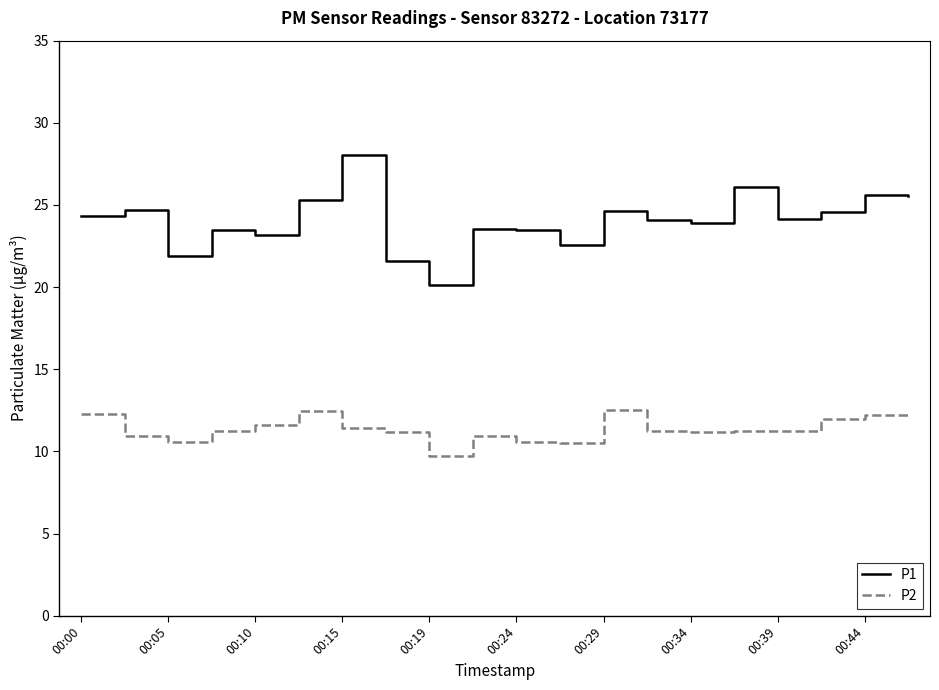

Which series has the largest range (max minus min)?

P1